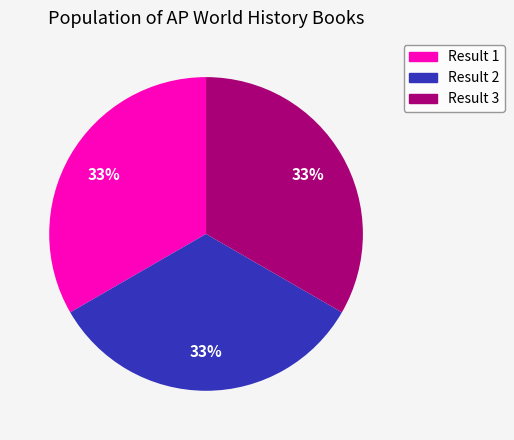

Count the number of slices in the pie.

3